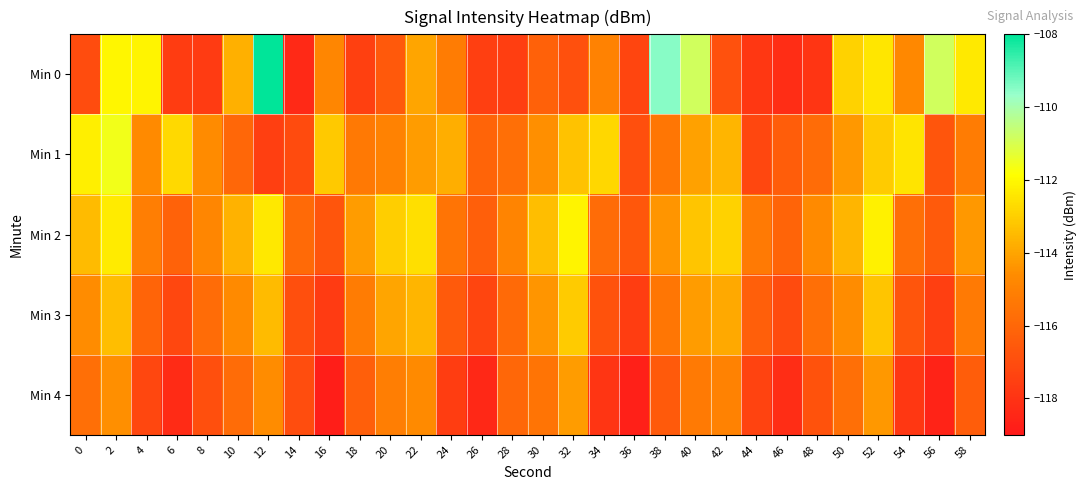

What is the spread (max minus min) of values at 54?

5.3